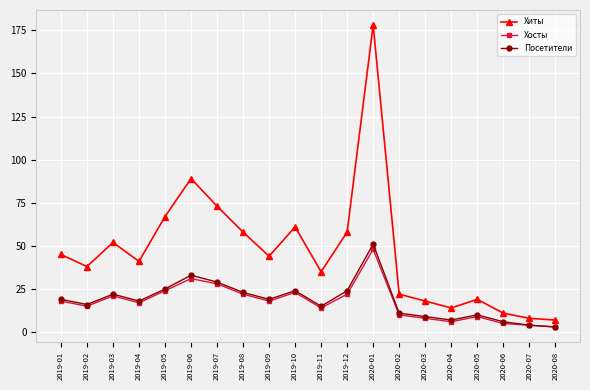

What is the difference between the maximum and minimum values in the Хосты series?

45